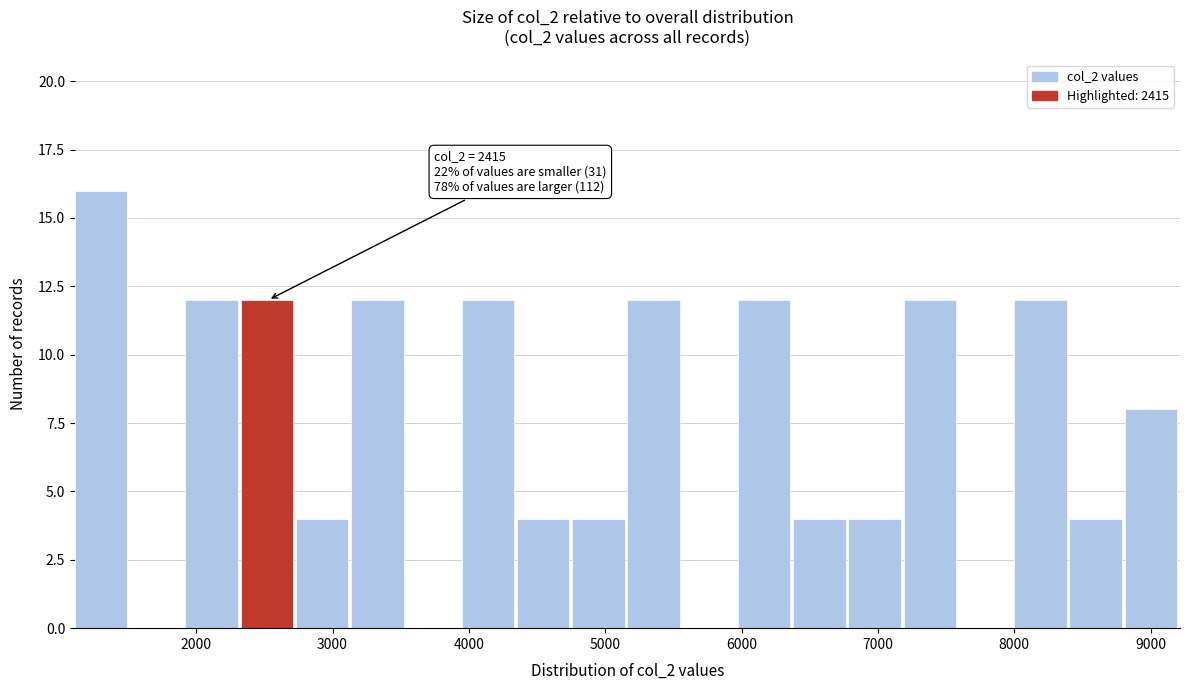

Over which range of the x-axis is the bar tallest?

1100 to 1500